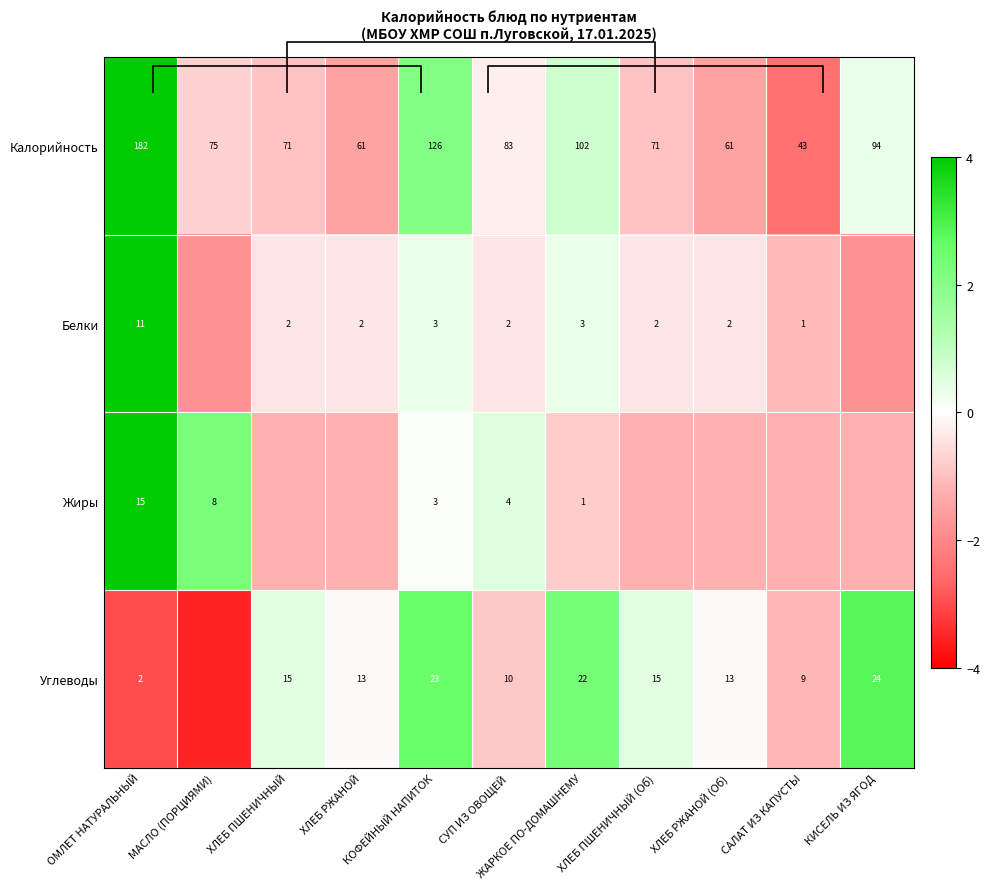

What is the difference between the second highest and second lowest values in the Углеводы series?

5.6